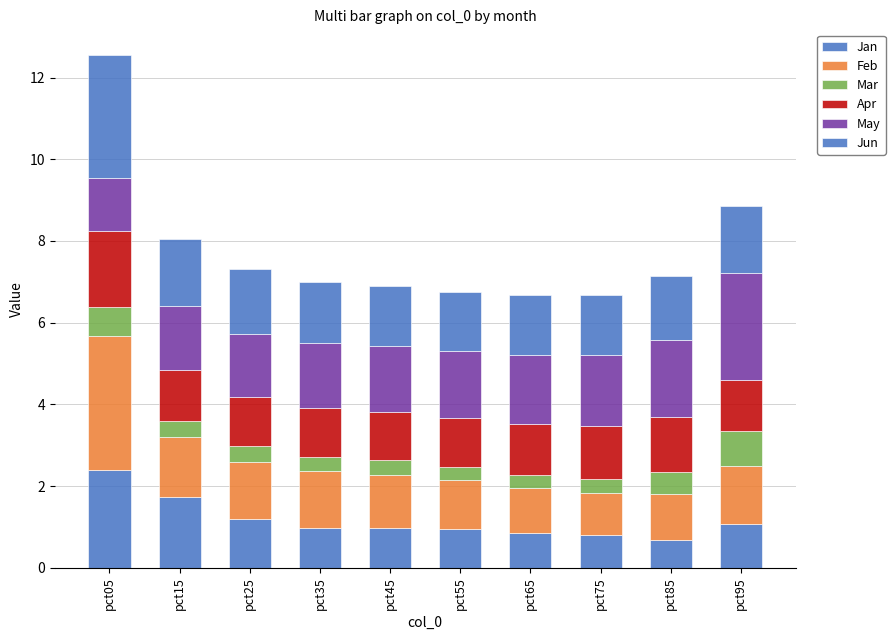

Rank the series at pct35 from highest to lowest value.

May, Jun, Feb, Apr, Jan, Mar